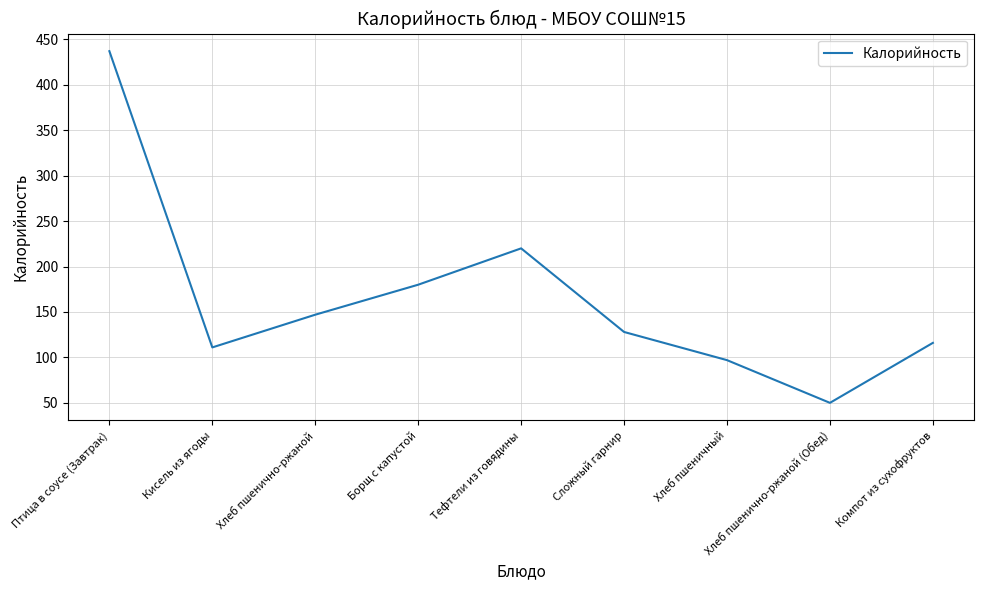

Which category has the lowest value across all series?

Хлеб пшенично-ржаной (Обед)